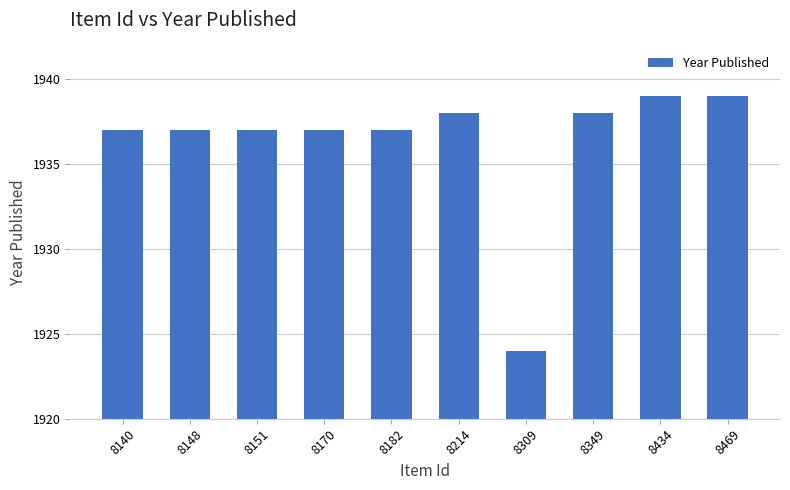

Approximately how many times larger is the value at 8309 compared to 8140?

1.0